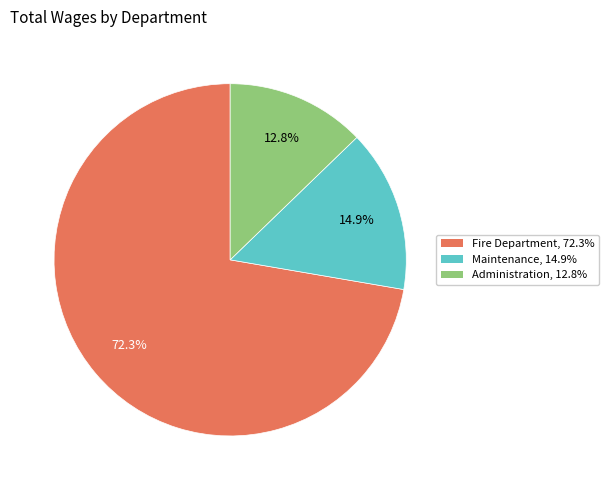

Combined, what portion of the pie is Maintenance and Fire Department?

87.2%